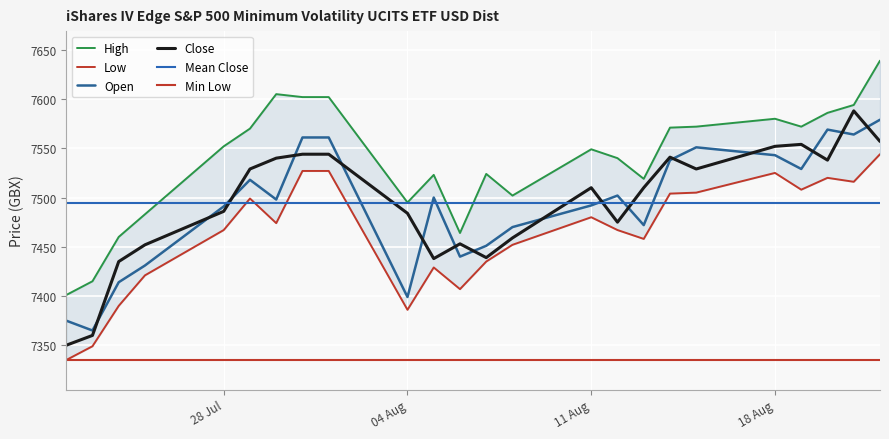

At which label does Close first exceed 7510?

29.07.2025